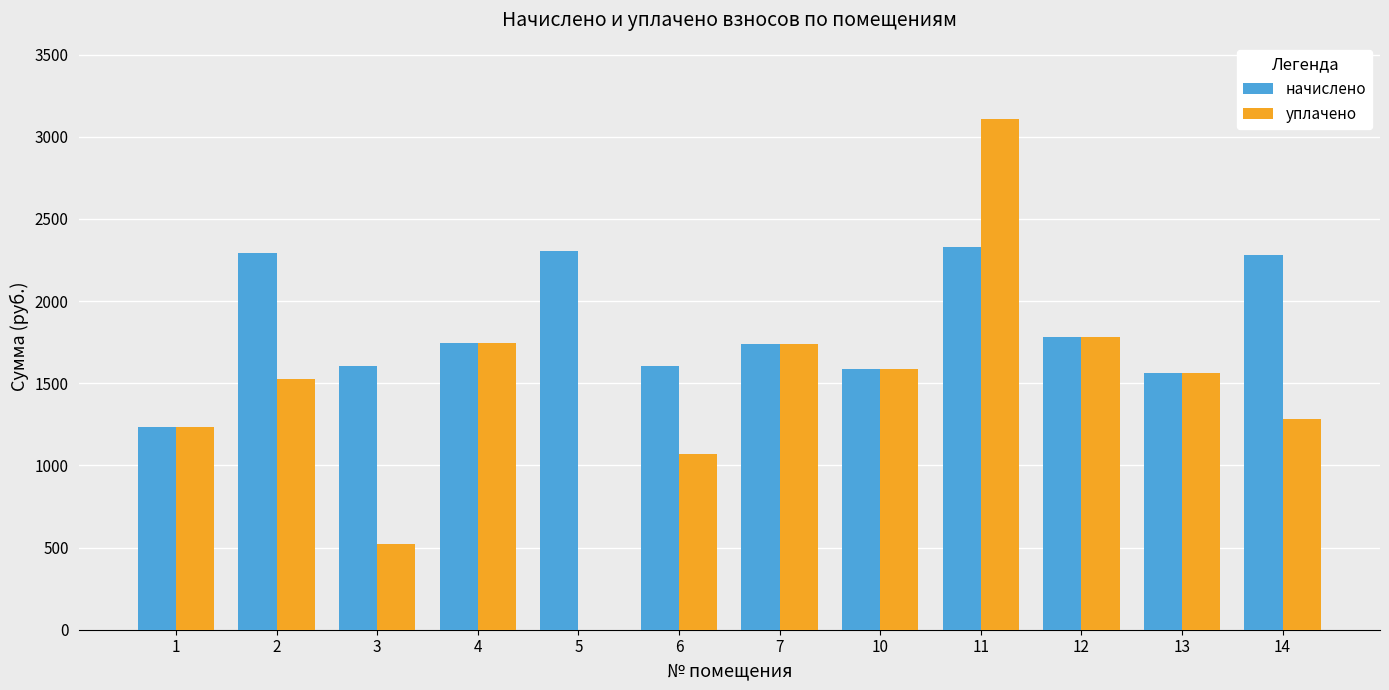

Which label corresponds to the largest value in the chart?

11